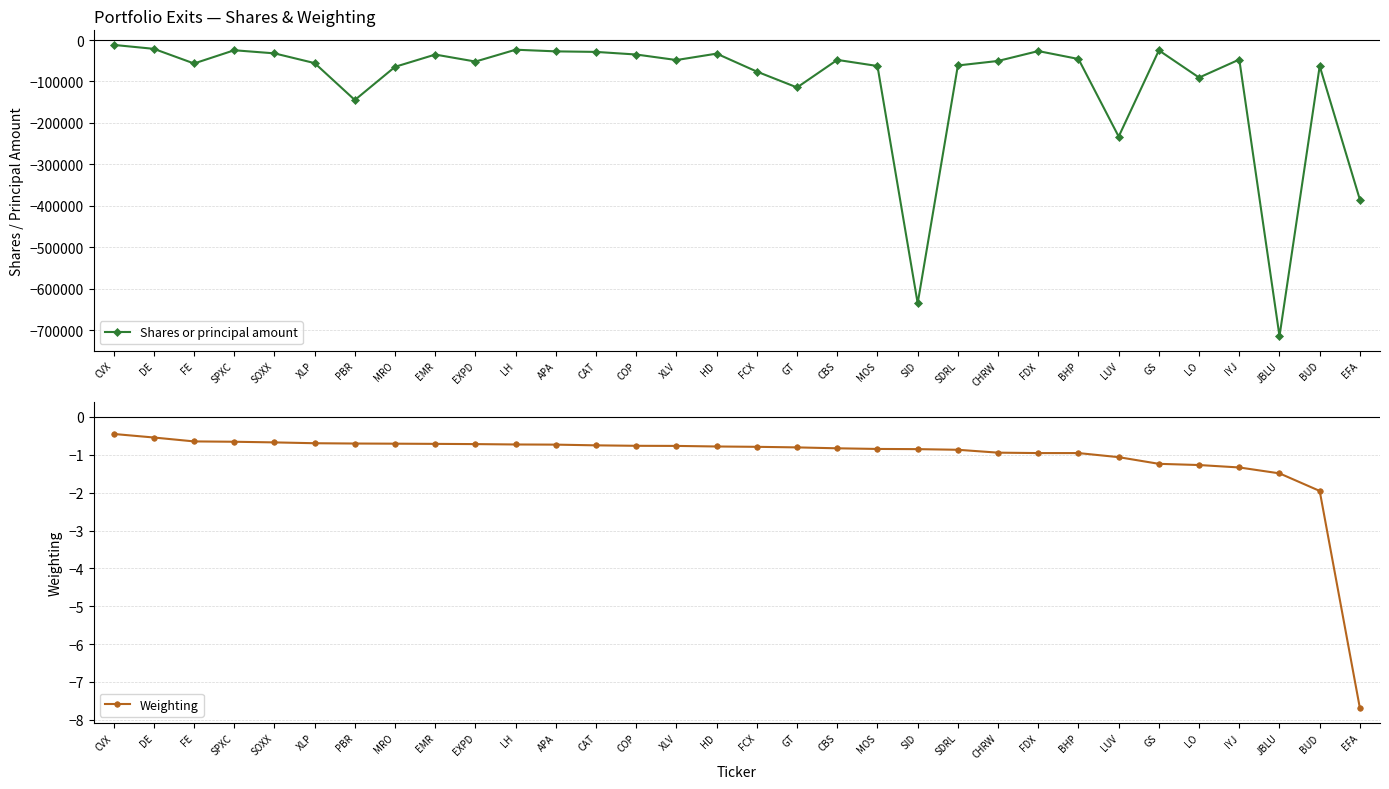

What position from the right is SOXX?

28